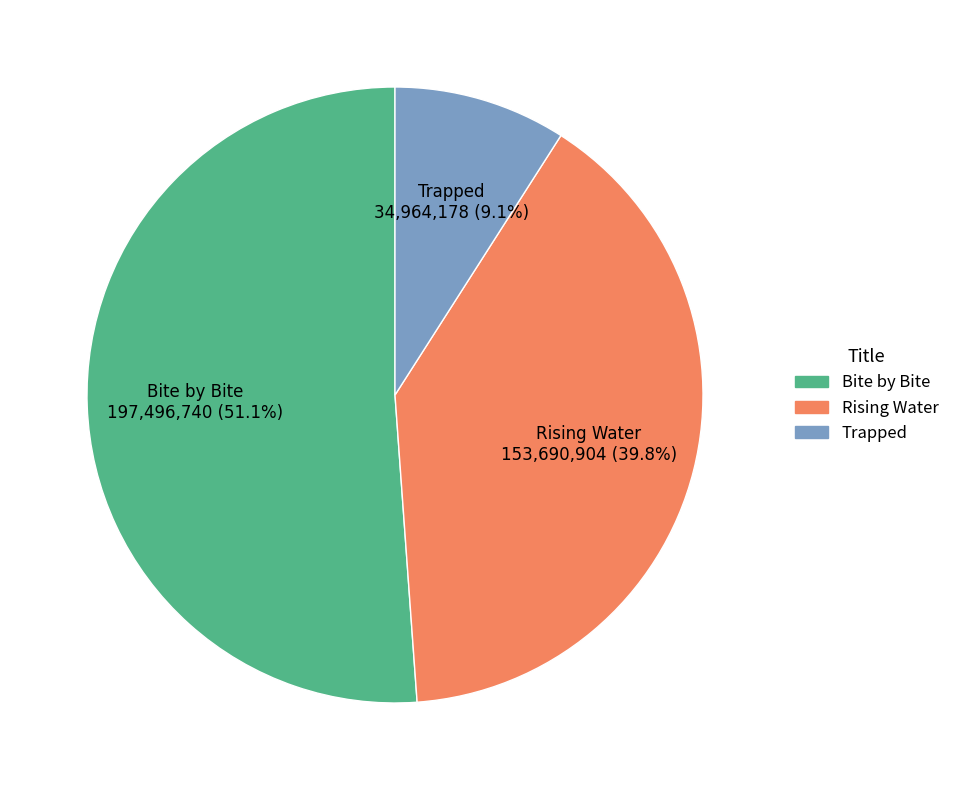

What portion of the pie excludes Bite by Bite?

48.9%